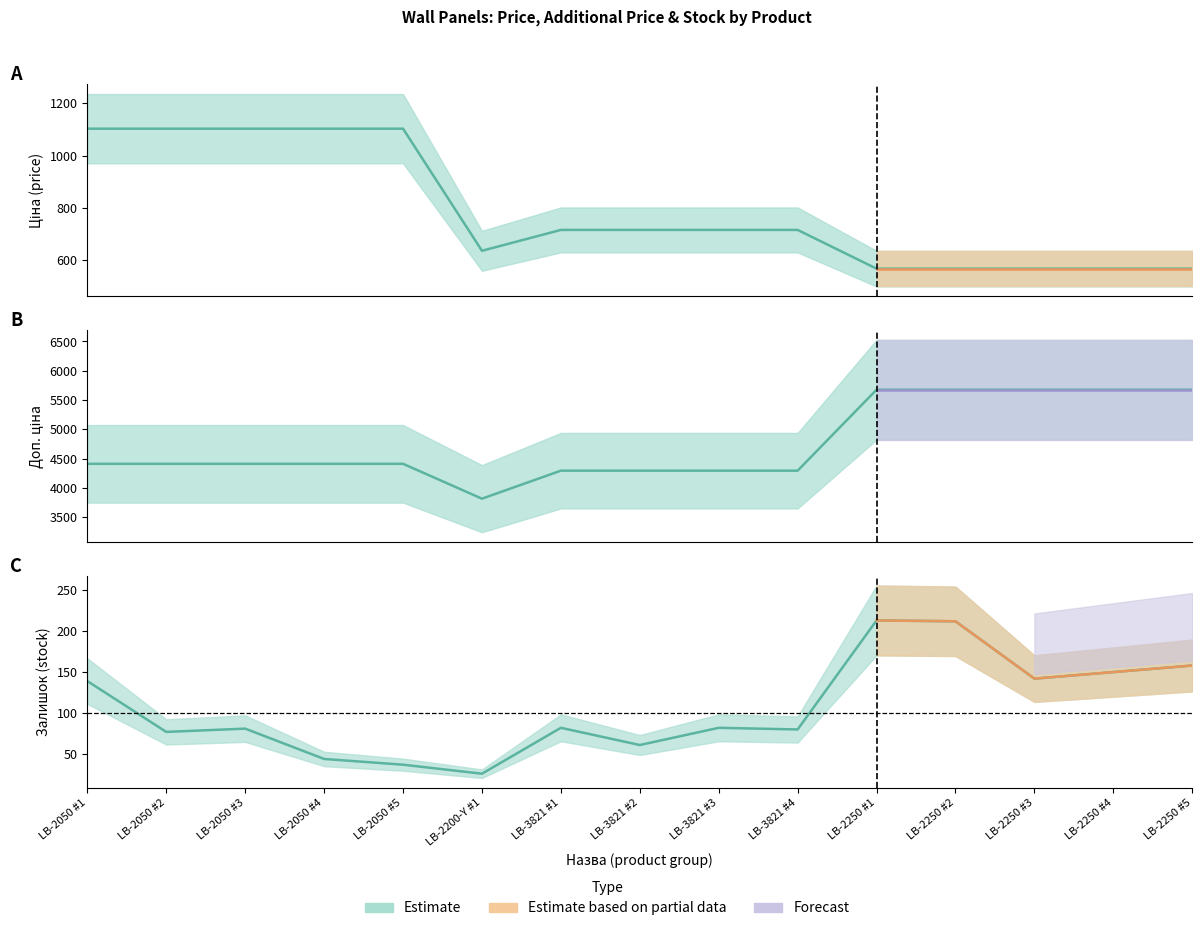

The value of Доп. ціна at LB-2250 #1 is 2664.0. True or false?

False